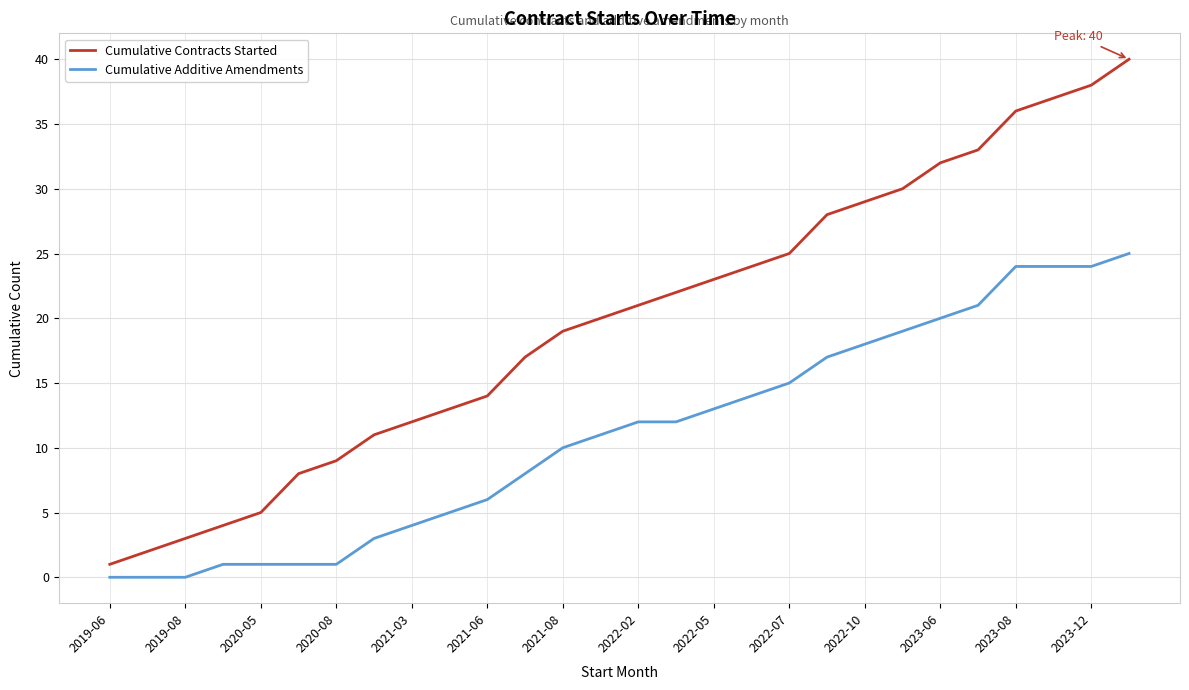

Reading right to left, transcribe all the data shown in this chart.

Cumulative Contracts Started: 40	38	37	36	33	32	30	29	28	25	24	23	22	21	20	19	17	14	13	12	11	9	8	5	4	3	2	1
Cumulative Additive Amendments: 25	24	24	24	21	20	19	18	17	15	14	13	12	12	11	10	8	6	5	4	3	1	1	1	1	0	0	0